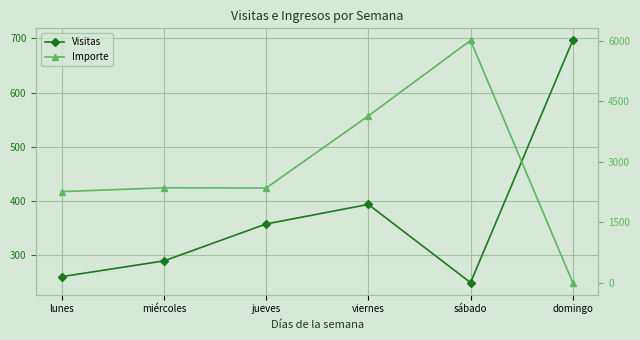

What is the average value of the Visitas series?

375